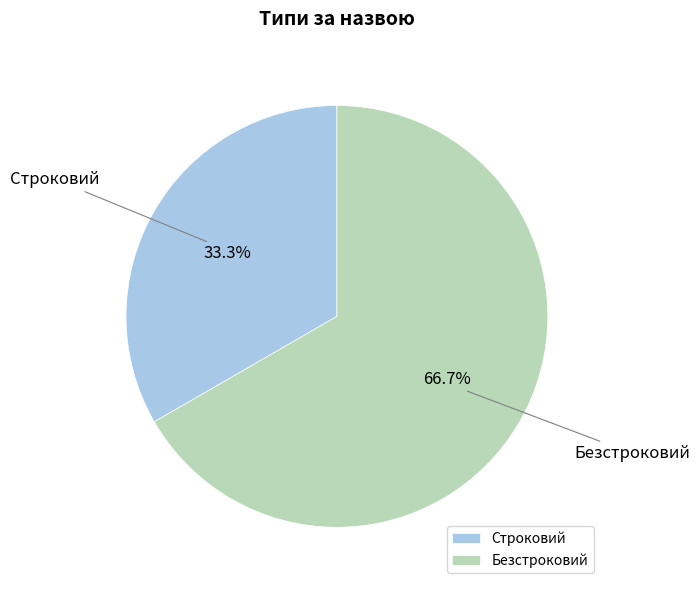

How many slices are in this pie chart?

2